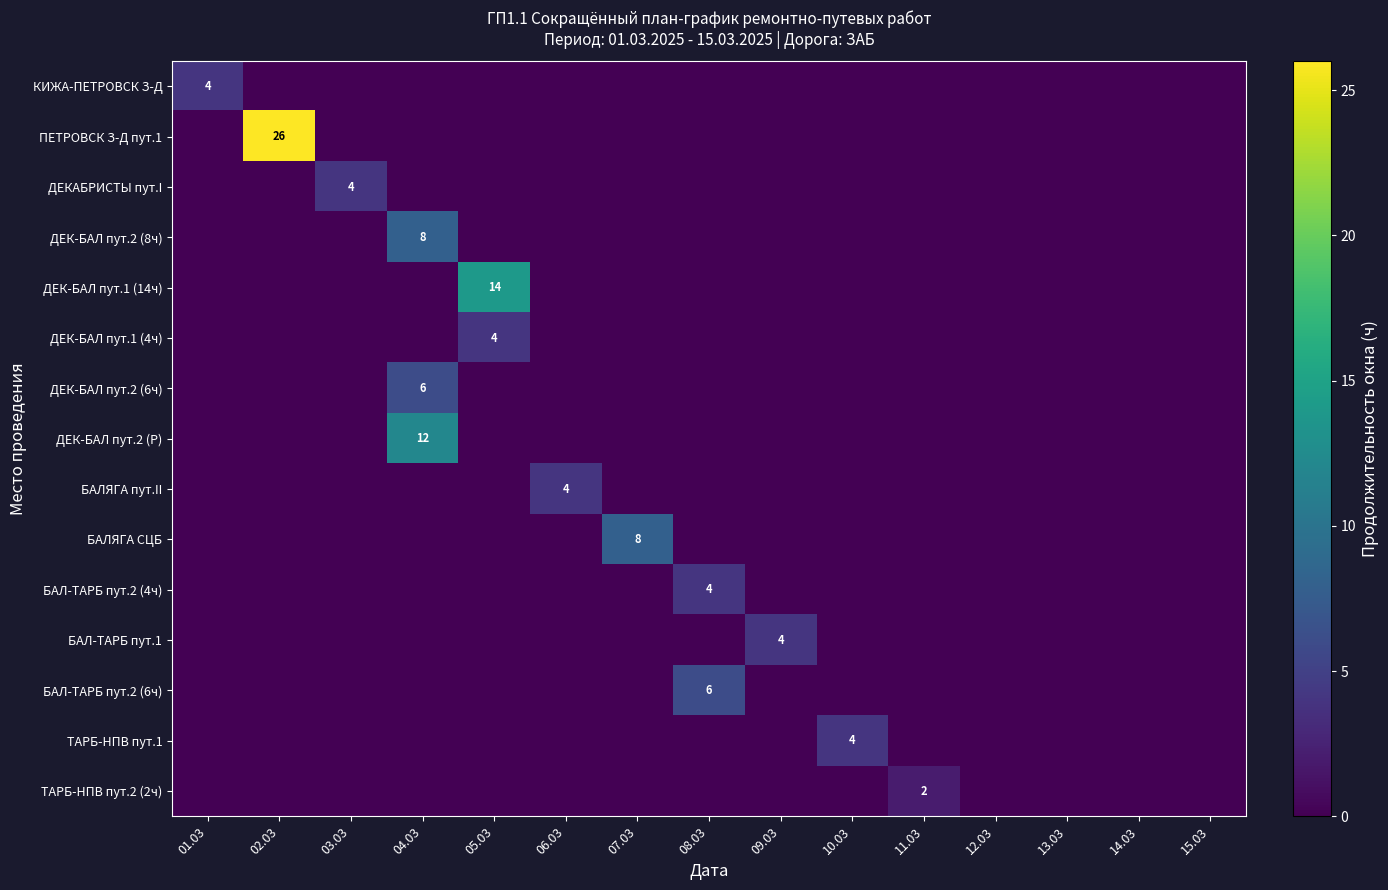

True or false: ДЕК-БАЛ пут.1 (4ч) has a value of -2 at 01.03.

False